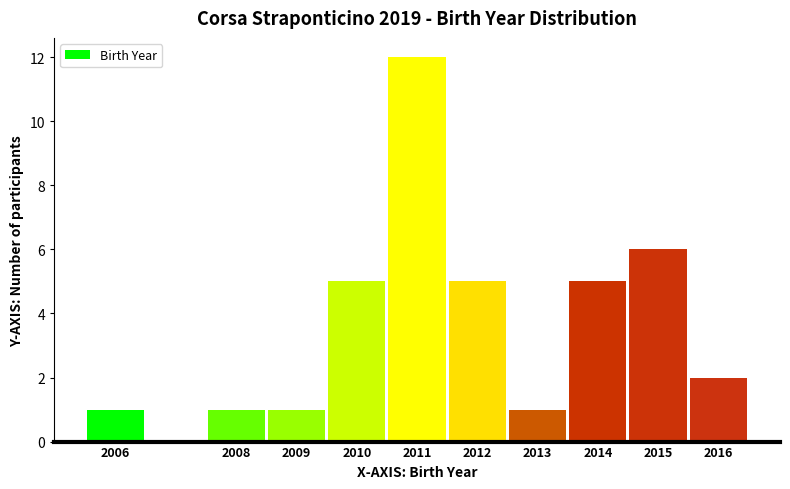

How tall is the bar that spans 2008.5 to 2009.5 on the x-axis? The values are not printed on the chart, so give them approximately, as read against the axis.

1